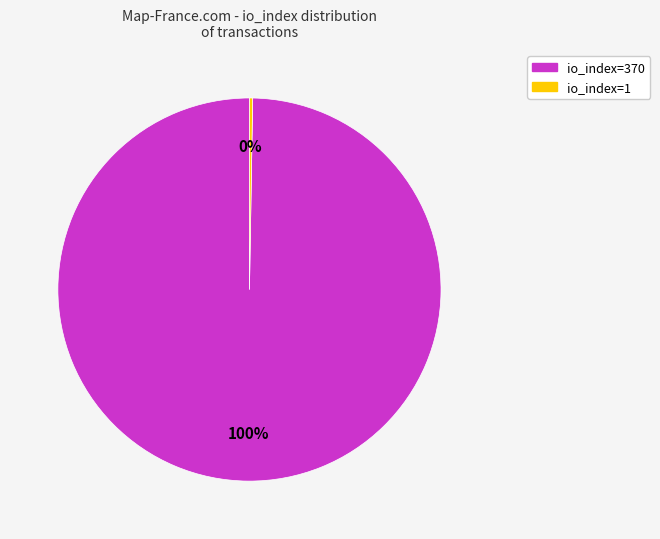

Which slice represents more than half of the pie?

io_index=370